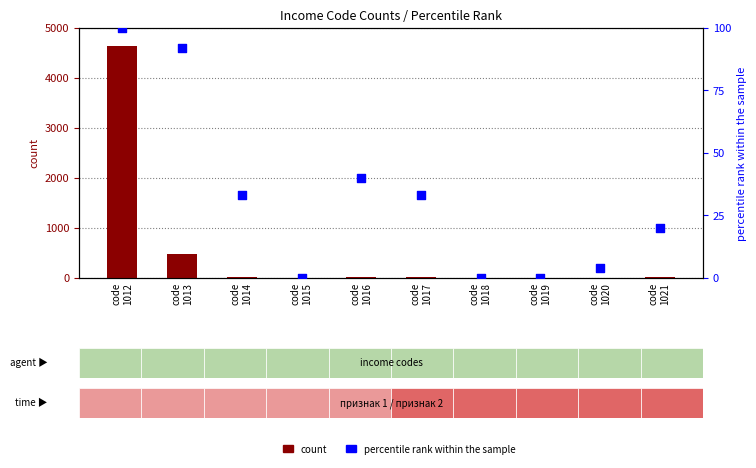

Which series has the largest total across all categories?

count